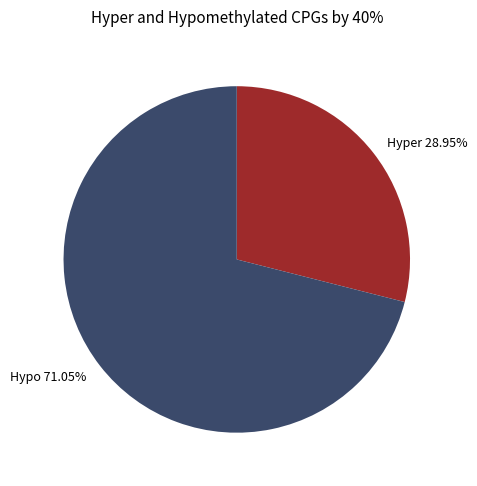

Count the number of slices in the pie.

2